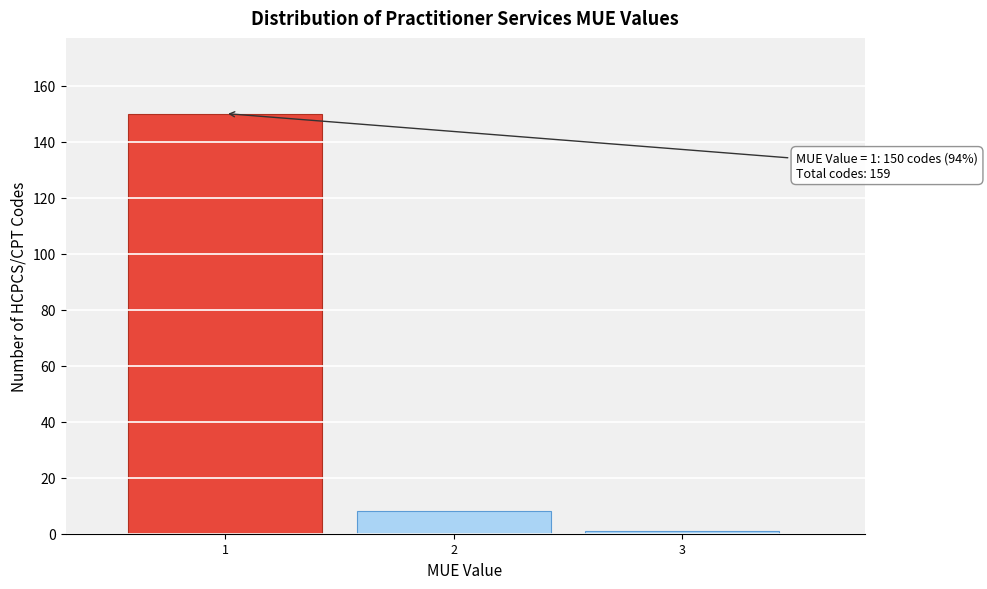

Reading right to left, what are all the values shown in this chart?

1	8	150